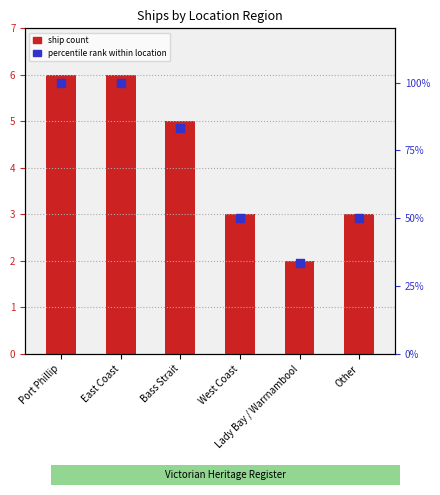

What are all the series names shown in the legend?

ship count, percentile rank within location